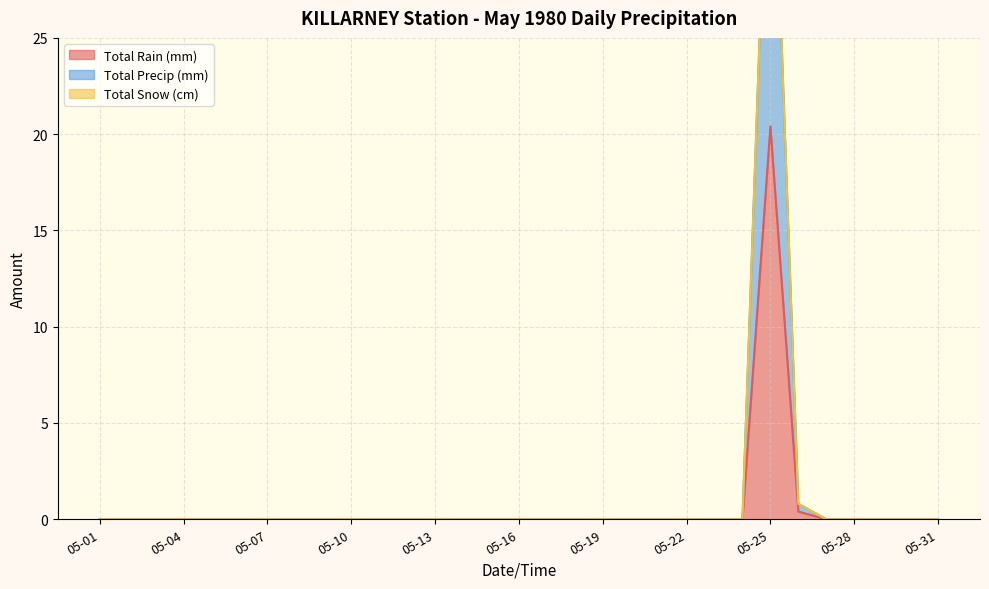

The Total Precip (mm) series shows 0.0 at 05-22. True or false?

True